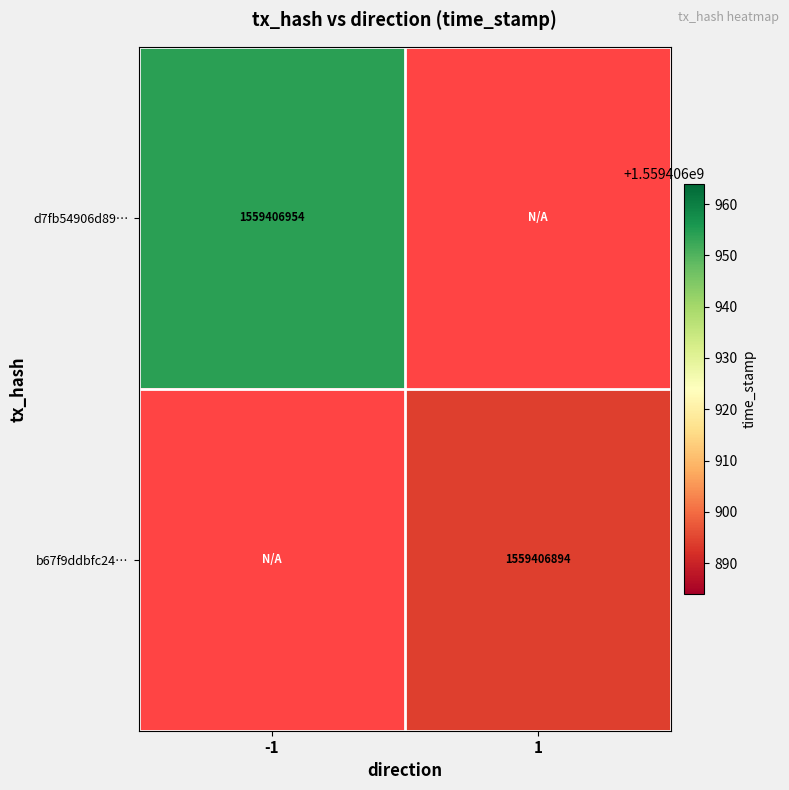

List the series in order of their overall mean, lowest first.

b67f9ddbfc24a0968acd27439c0bdbbf76d40e2, d7fb54906d890602f5fde3e921b9a09ee76c73e